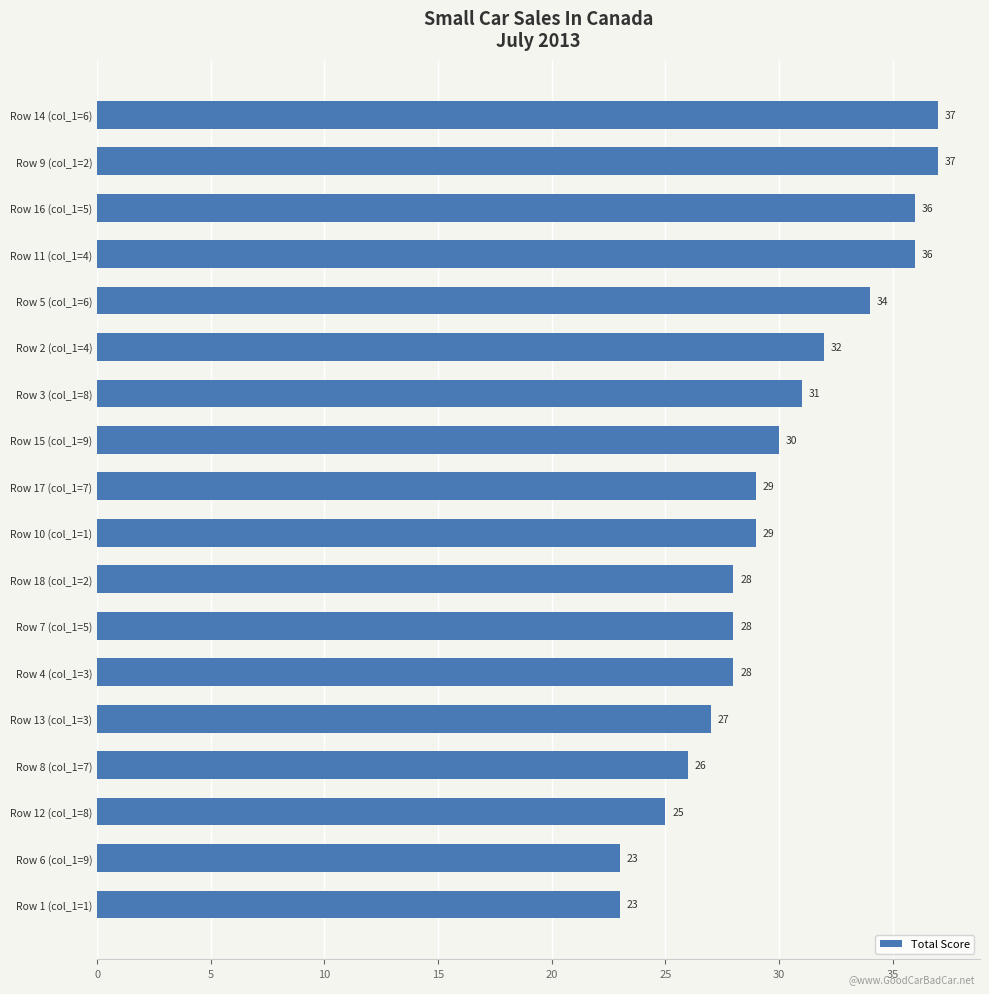

Reading bottom to top, transcribe all the data shown in this chart.

Row 1 (col_1=1)=23	Row 6 (col_1=9)=23	Row 12 (col_1=8)=25	Row 8 (col_1=7)=26	Row 13 (col_1=3)=27	Row 4 (col_1=3)=28	Row 7 (col_1=5)=28	Row 18 (col_1=2)=28	Row 10 (col_1=1)=29	Row 17 (col_1=7)=29	Row 15 (col_1=9)=30	Row 3 (col_1=8)=31	Row 2 (col_1=4)=32	Row 5 (col_1=6)=34	Row 11 (col_1=4)=36	Row 16 (col_1=5)=36	Row 9 (col_1=2)=37	Row 14 (col_1=6)=37